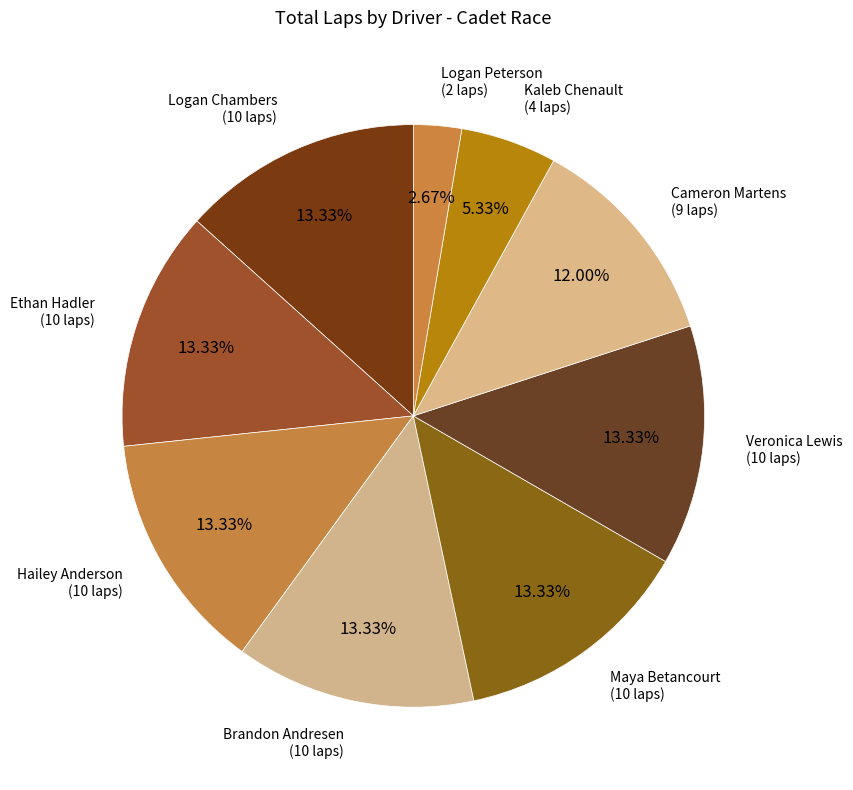

Count the number of slices in the pie.

9